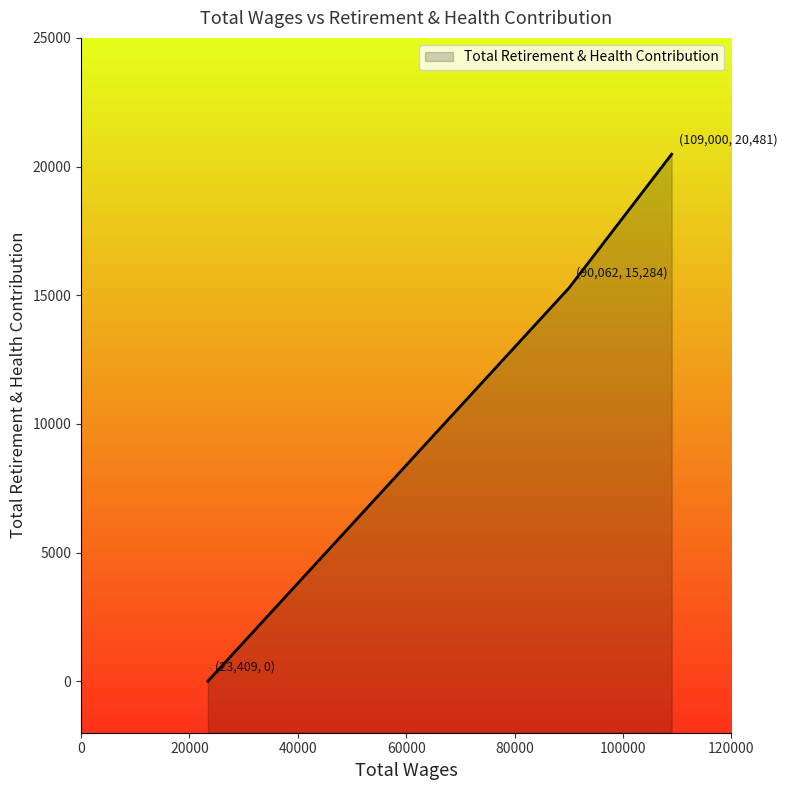

Which category has the highest value across all series?

109000.0